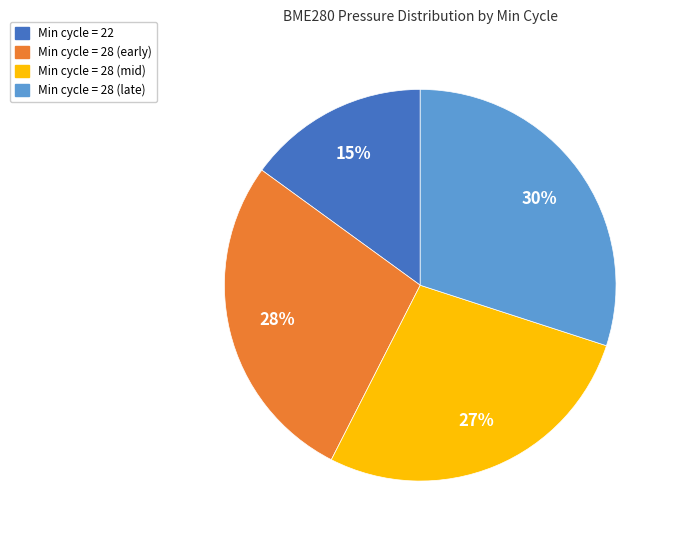

To the nearest percent, what portion does Min cycle = 22 represent?

15%